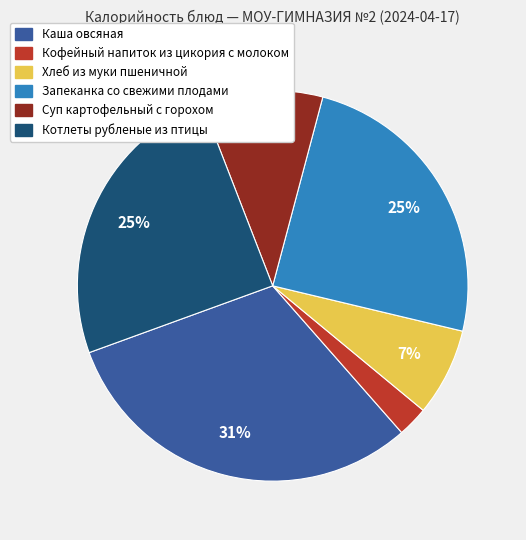

Does any single category account for the majority?

No